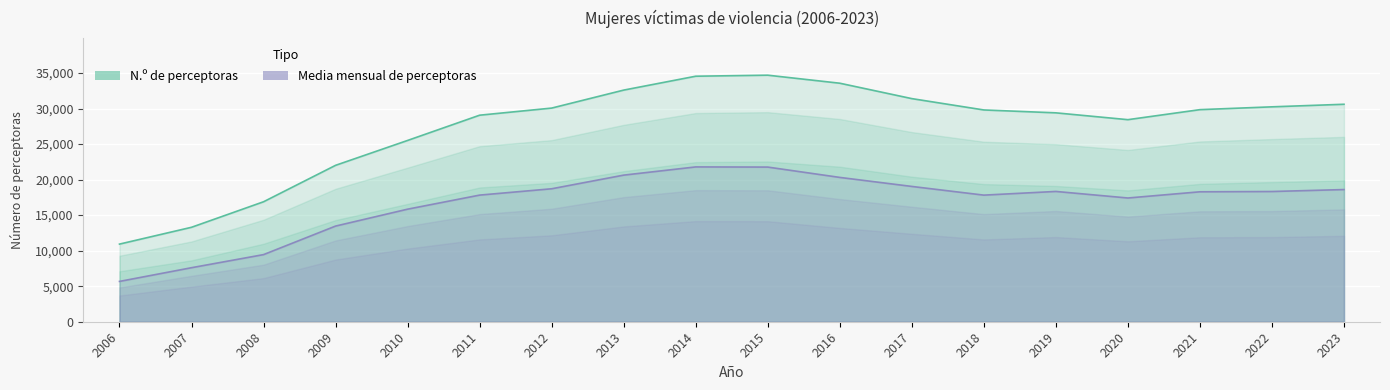

What value does the N.º de perceptoras series have at 2007?

13291.0